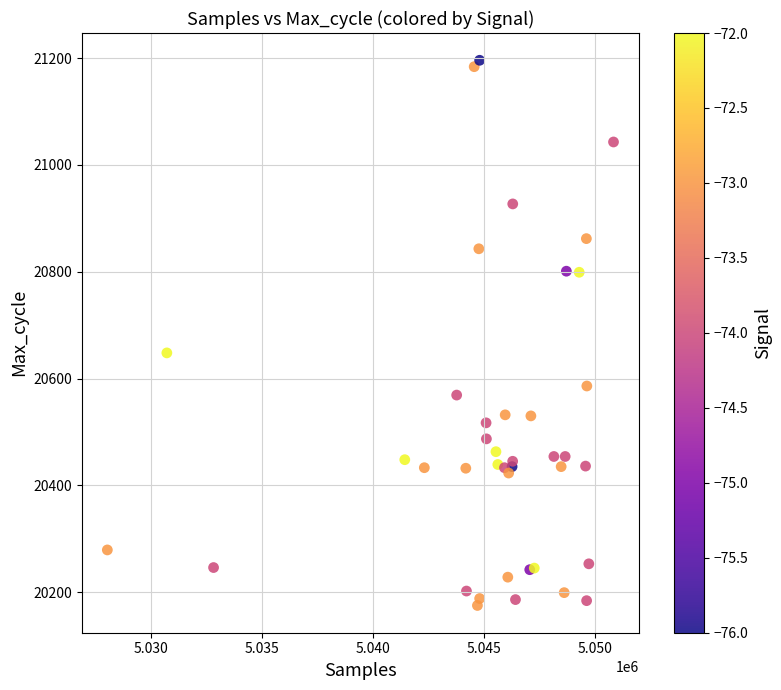

What Y value in the scatter plot is closest to 20685?

20648